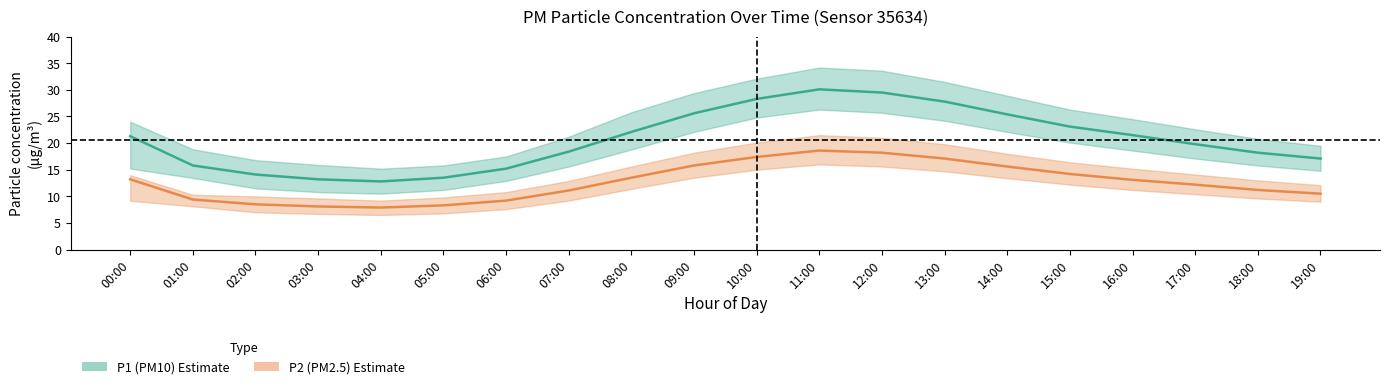

True or false: P1_upper and P1 cross at least once.

False